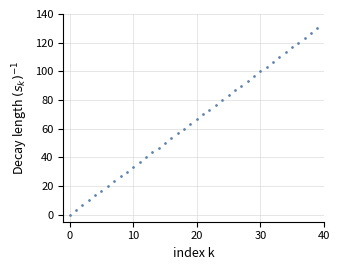

What is the range of Y values (max minus min)?

130.0